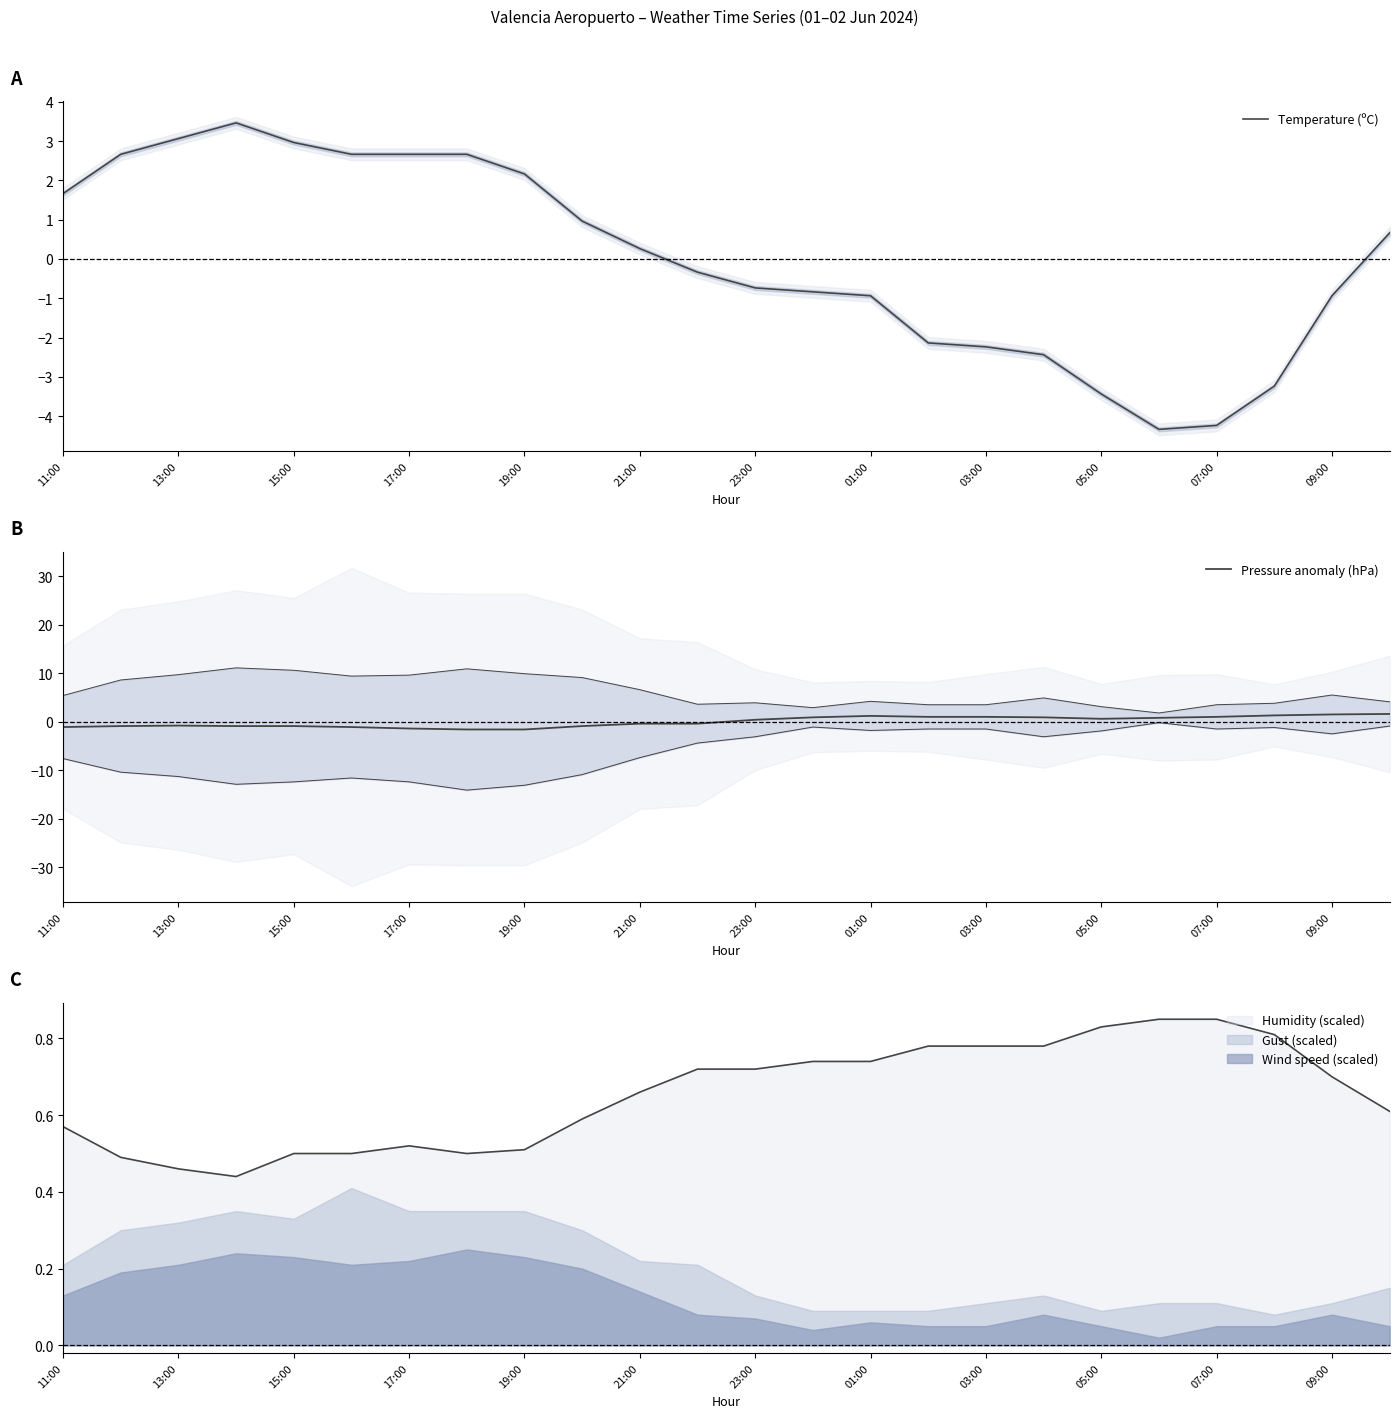

How many lines are shown in the chart?

2